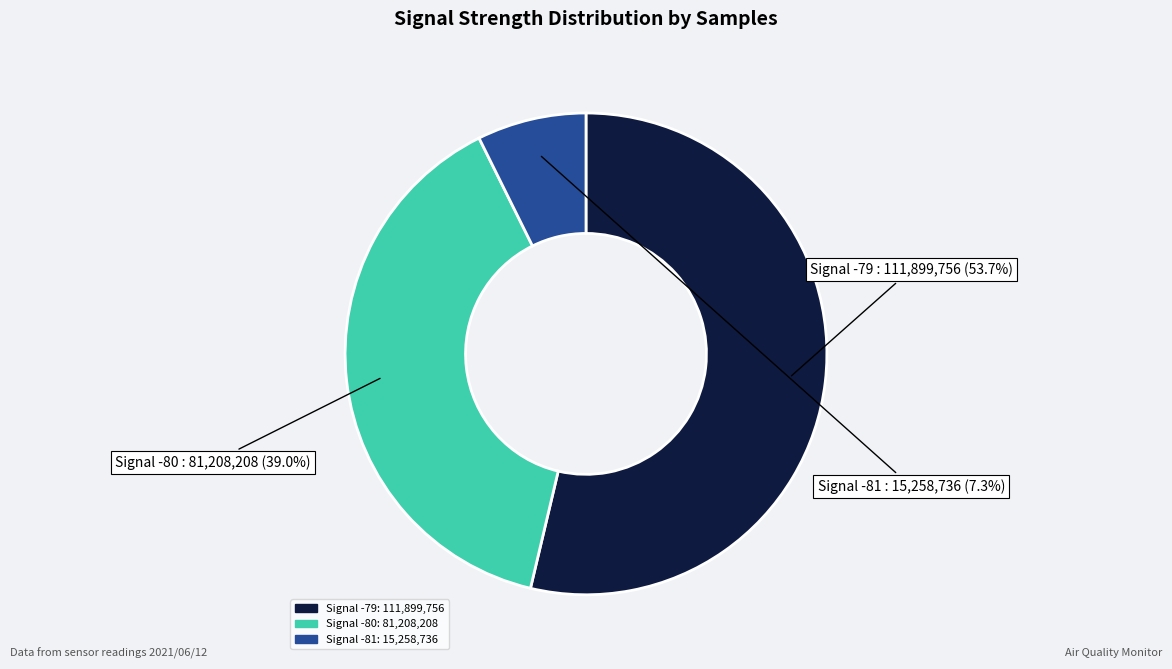

Rank the categories by value from highest to lowest.

Signal -79, Signal -80, Signal -81